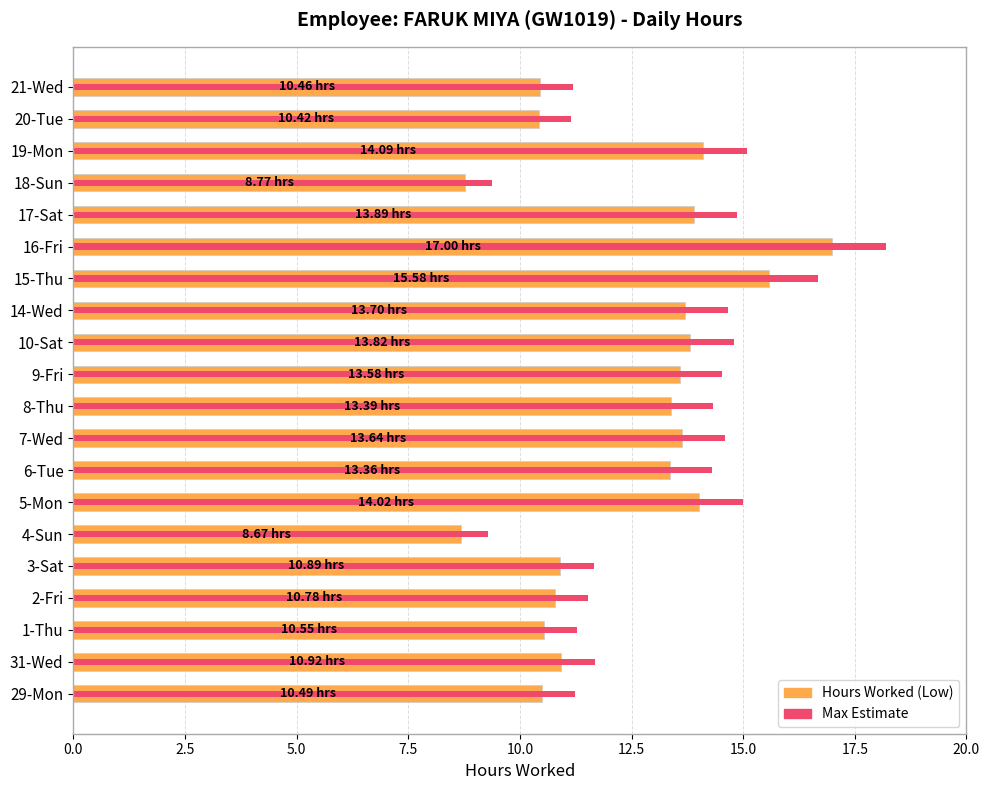

Does the chart contain stacked bars?

No